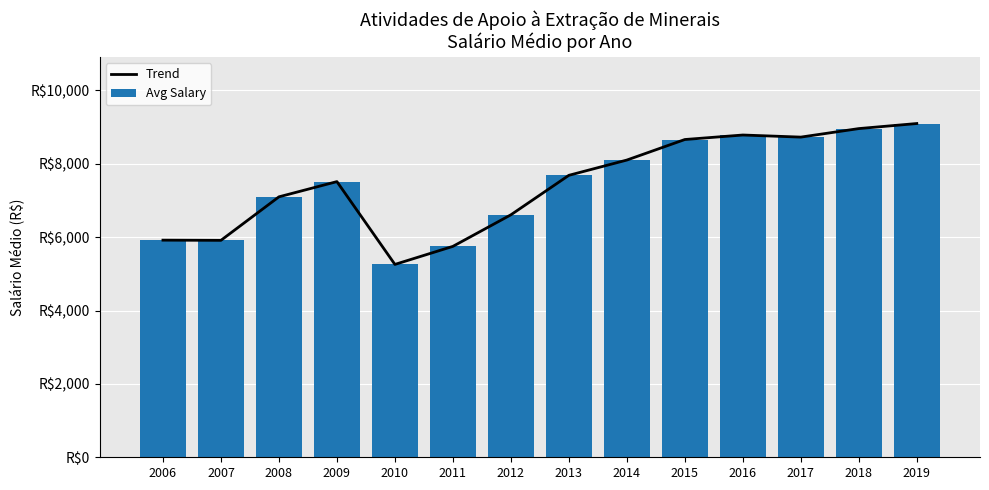

Does the chart contain stacked bars?

No